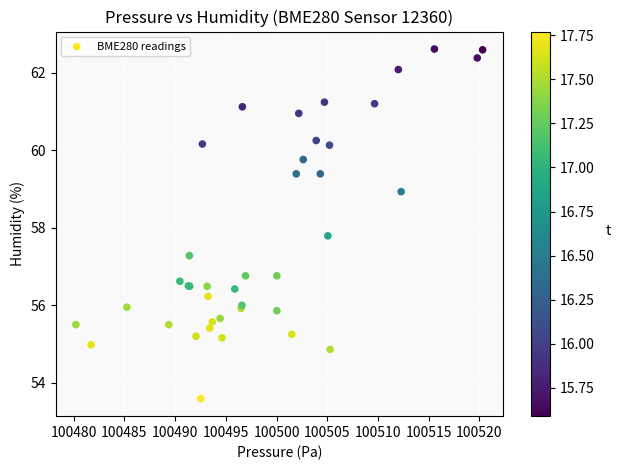

What Y value in the scatter plot is closest to 58?

57.8